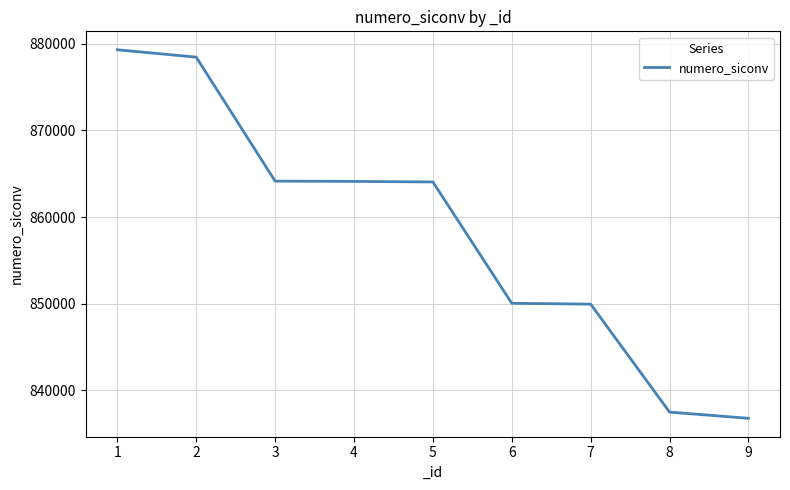

The chart shows a value of 837462 at 8. True or false?

True